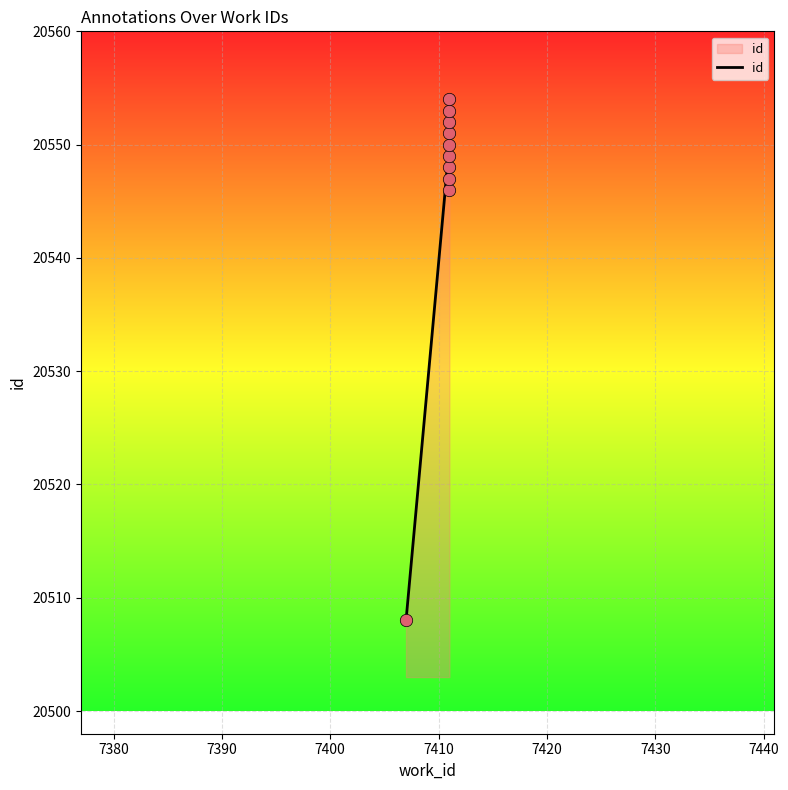

What is the average Y value?

20546